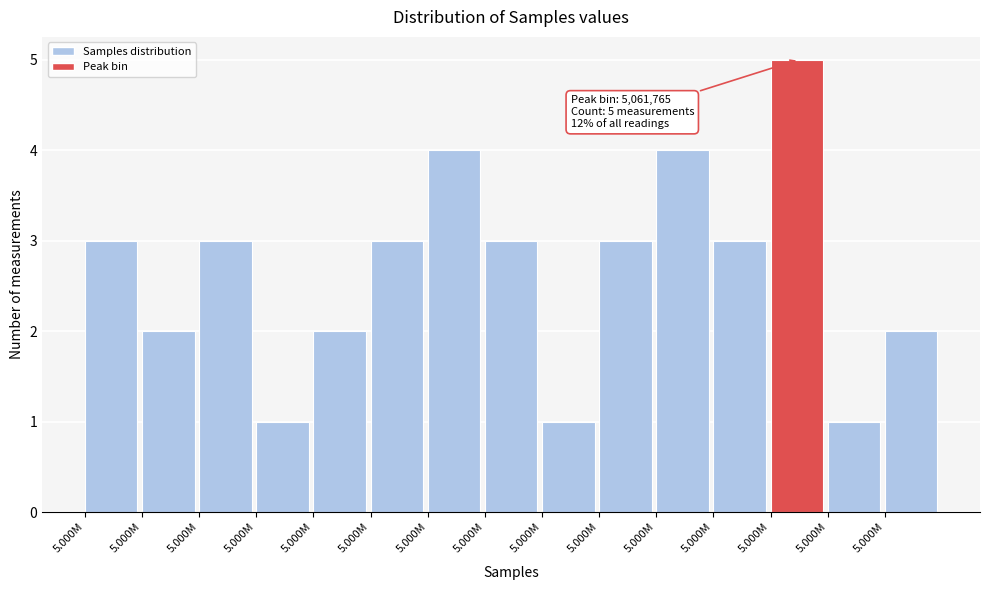

Are the bars horizontal?

No